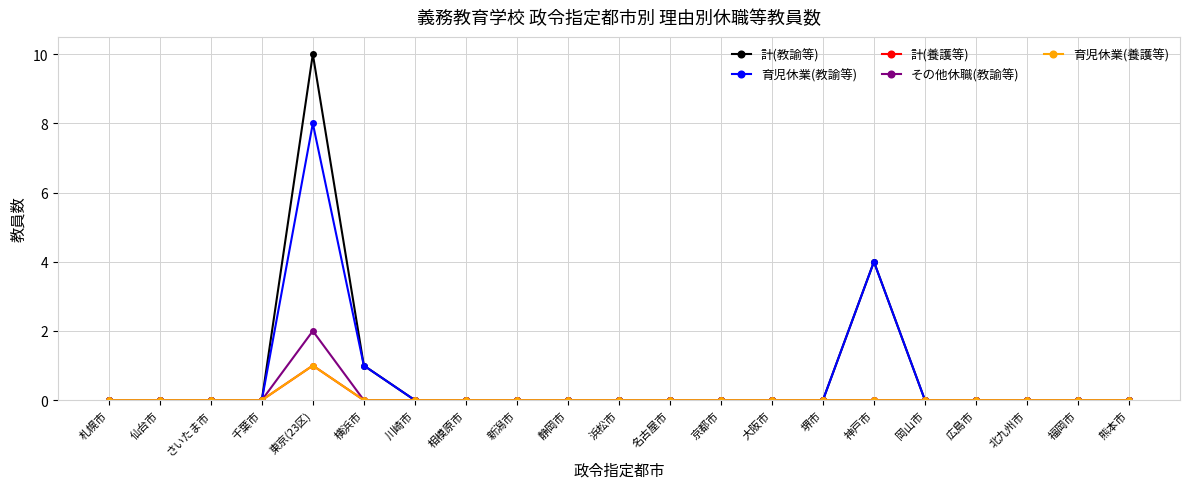

Is it true that 育児休業(教諭等) equals 0 at 浜松市?

True